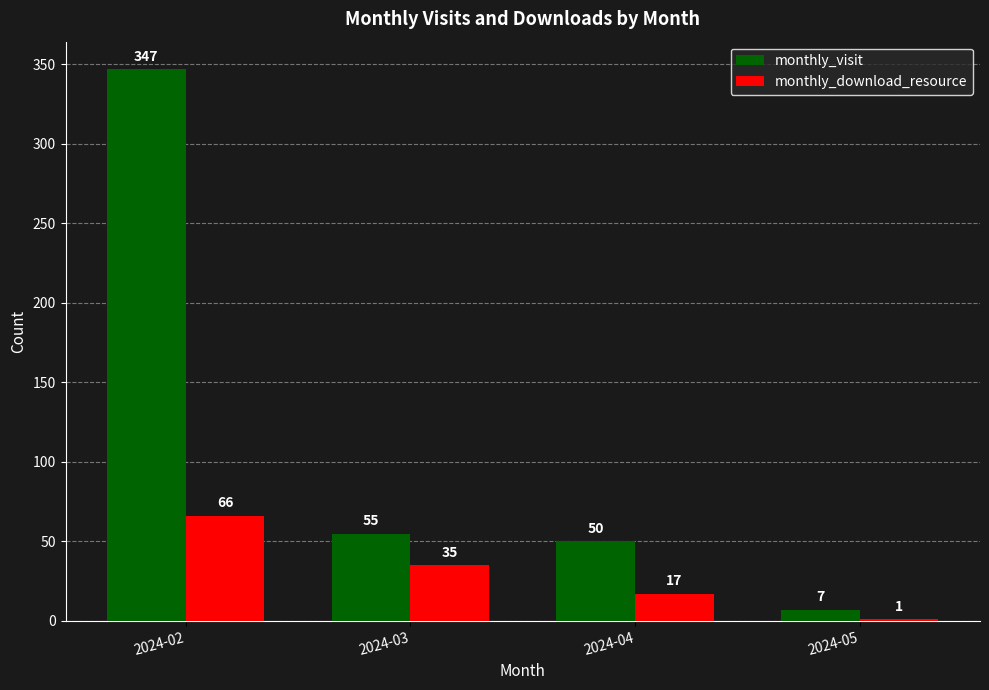

Which series changed the most between 2024-04 and 2024-05?

monthly_visit